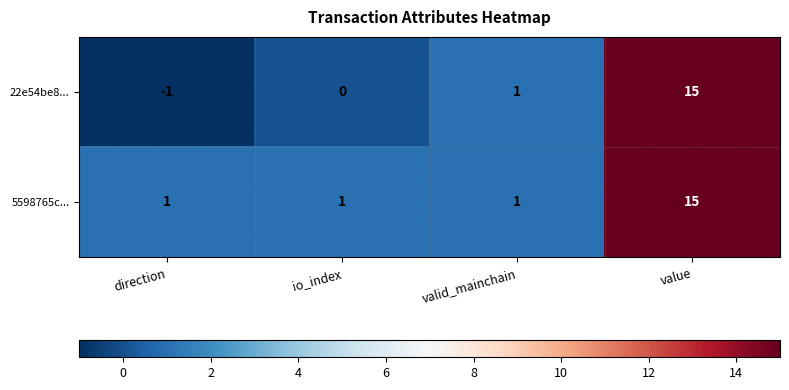

Rank the categories by 22e54be8... value from highest to lowest.

value, valid_mainchain, io_index, direction